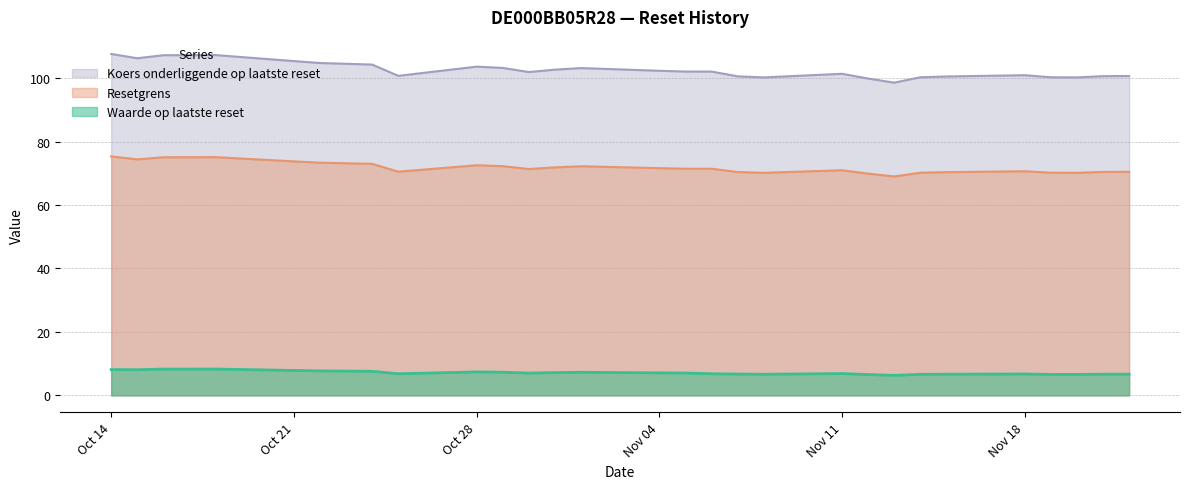

What is the average value of the Koers onderliggende op laatste reset series?

102.6